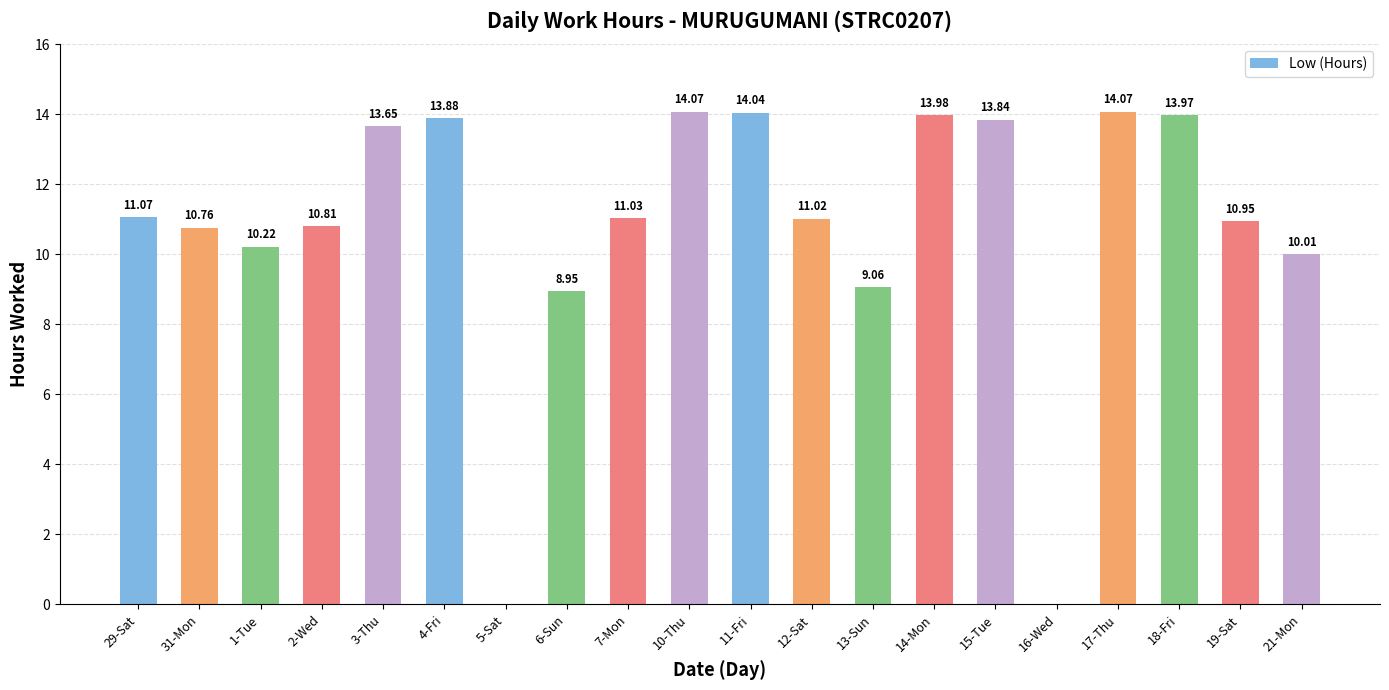

What is the change in value from 7-Mon to 21-Mon?

-1.0